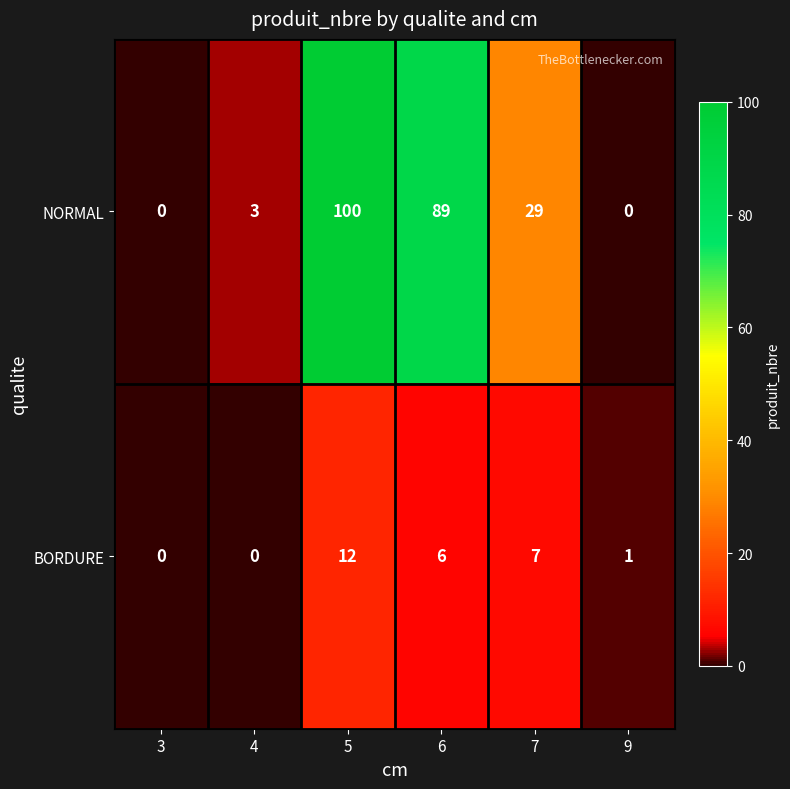

At how many categories does at least one series exceed 72?

2